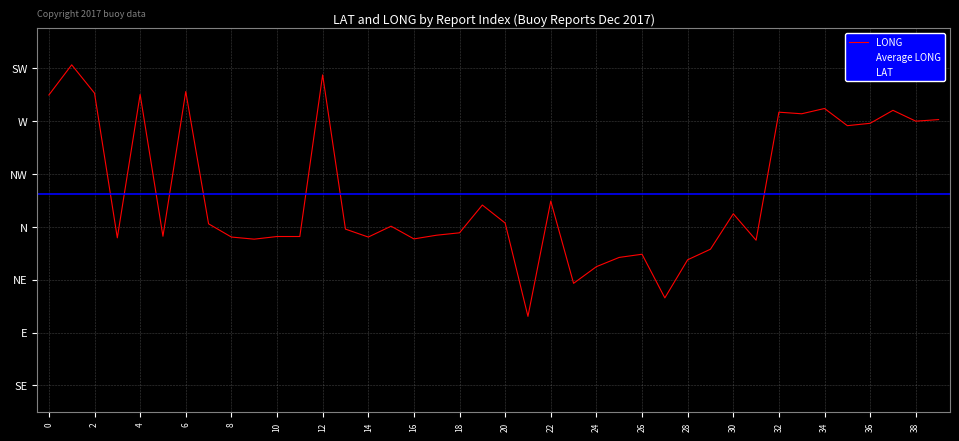

True or false: LAT has more than 1 interior local peaks.

True